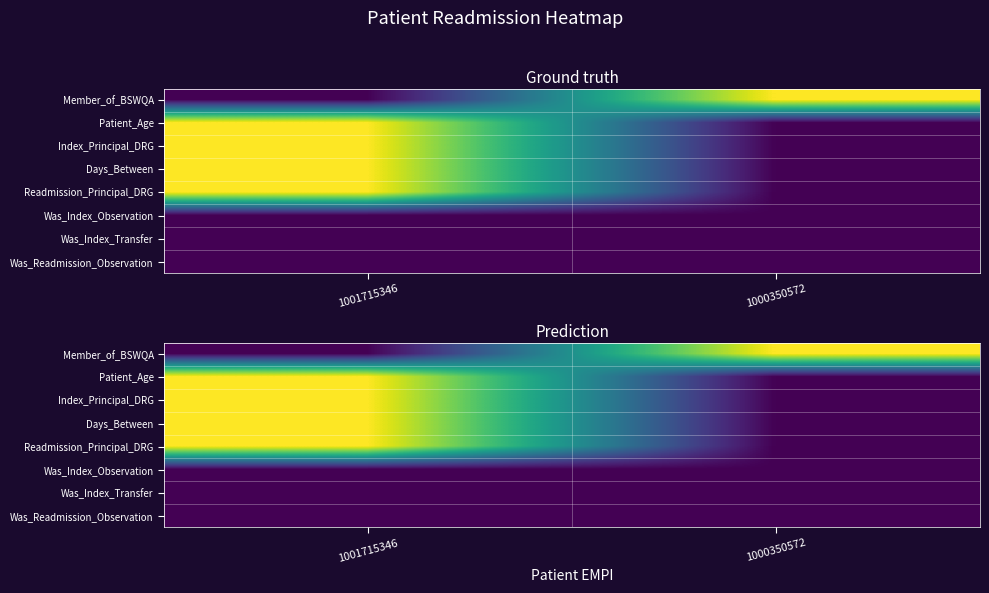

What is the approximate value of Readmission_Principal_DRG at 1001715346?

1